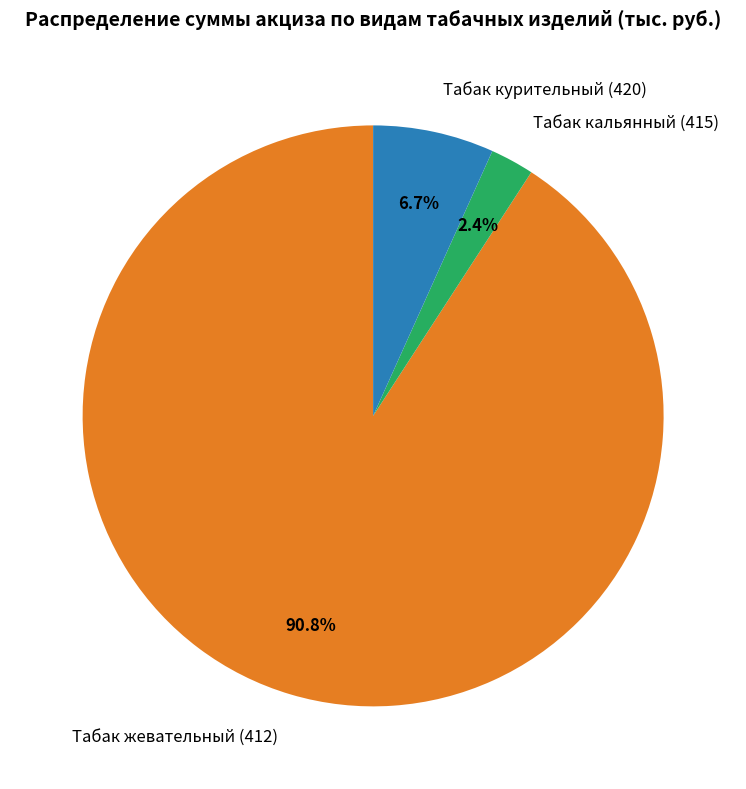

Do Табак жевательный (412) and Табак курительный (420) together represent more than half of the pie?

Yes